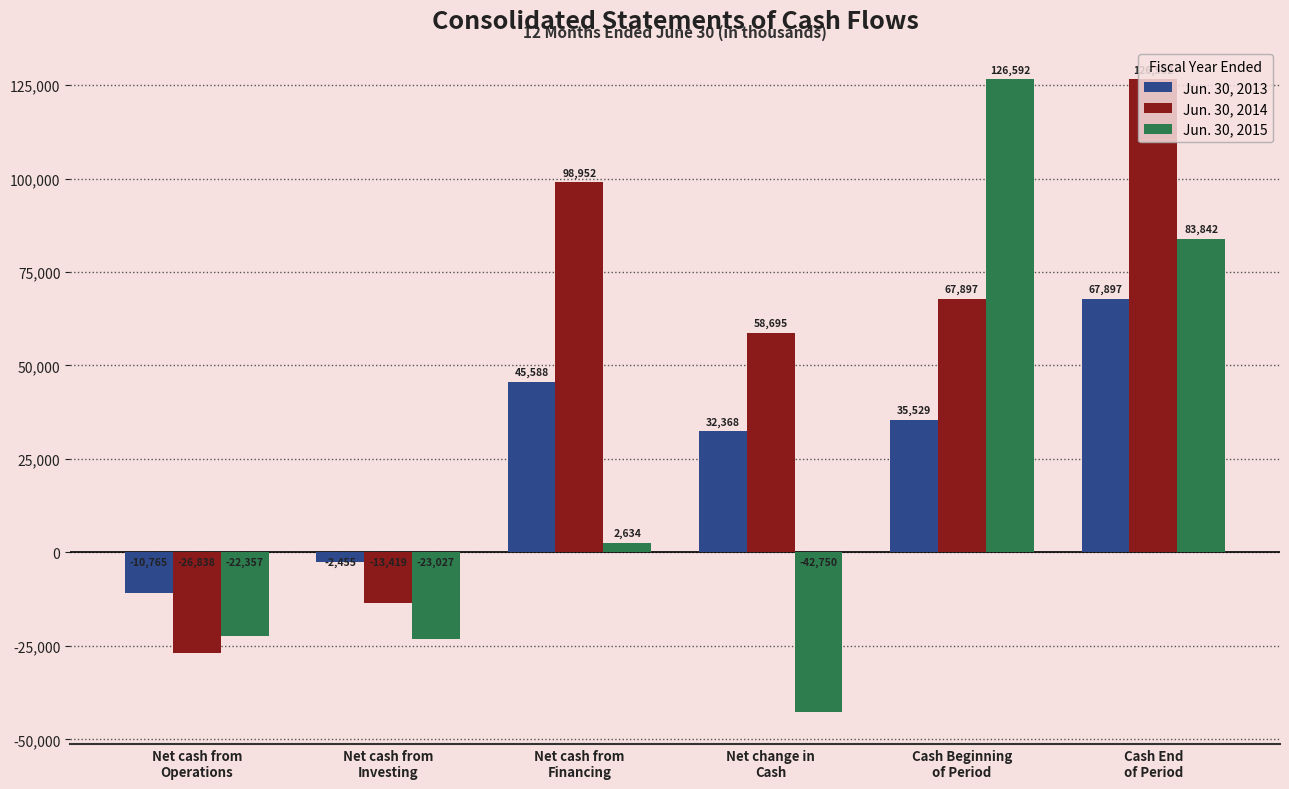

What is the average value of the Jun. 30, 2015 series?

20822